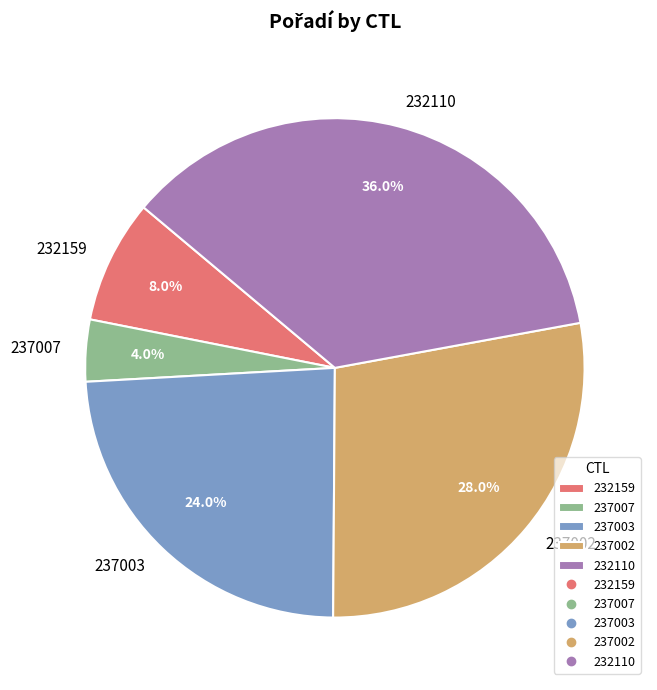

To the nearest percent, what portion does 237002 represent?

28%